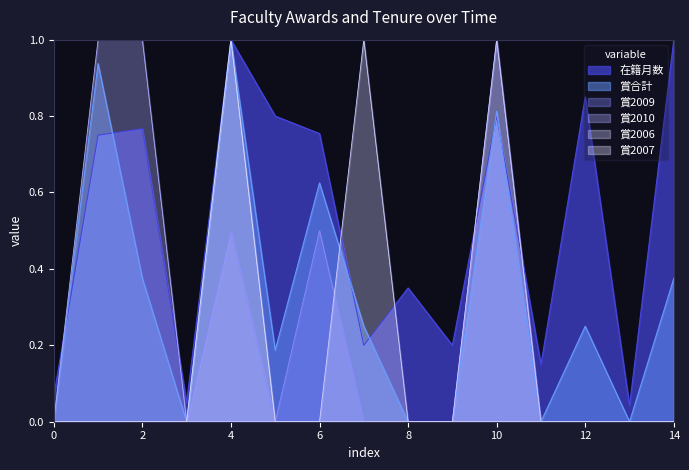

What is the average value of the 在籍月数 series?

0.5